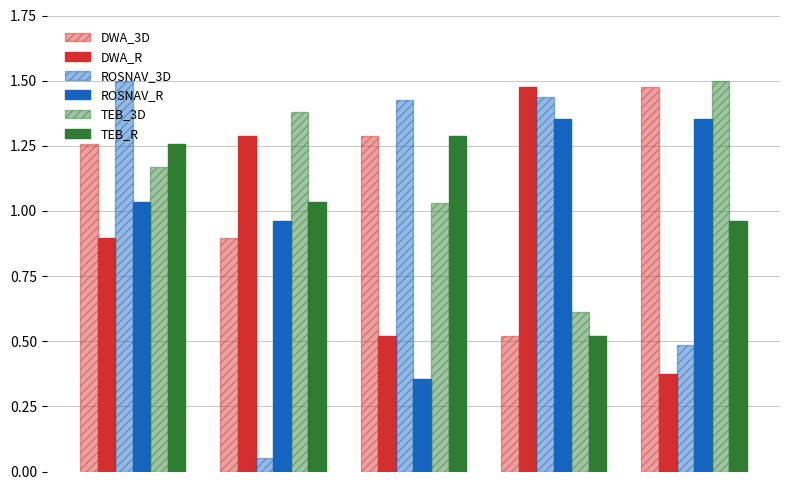

Reading left to right, transcribe all the data shown in this chart.

DWA_3D: 1.3	0.9	1.3	0.5	1.5
DWA_R: 0.9	1.3	0.5	1.5	0.4
ROSNAV_3D: 1.5	0.1	1.4	1.4	0.5
ROSNAV_R: 1.0	1.0	0.4	1.4	1.4
TEB_3D: 1.2	1.4	1.0	0.6	1.5
TEB_R: 1.3	1.0	1.3	0.5	1.0